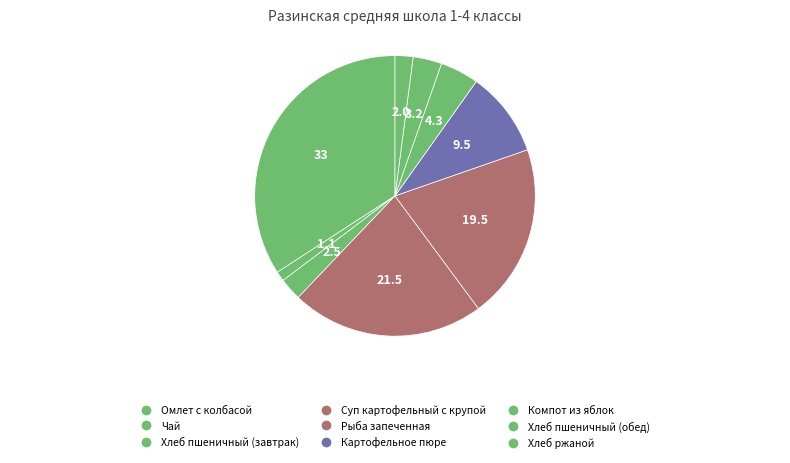

To the nearest percent, what is the combined percentage of Хлеб пшеничный (завтрак) and Омлет с колбасой?

37%